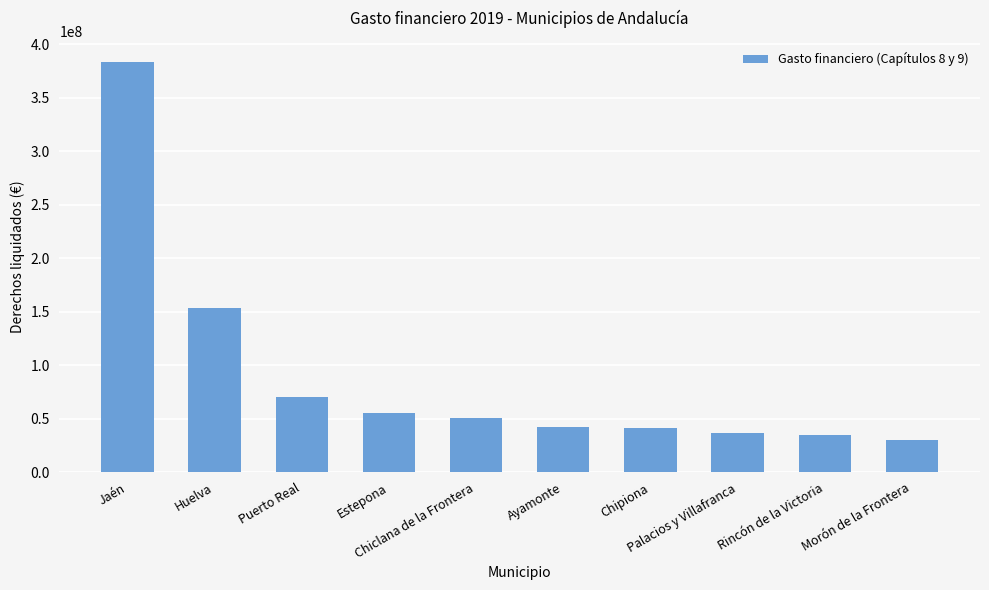

What is the smallest value displayed?

30012845.4